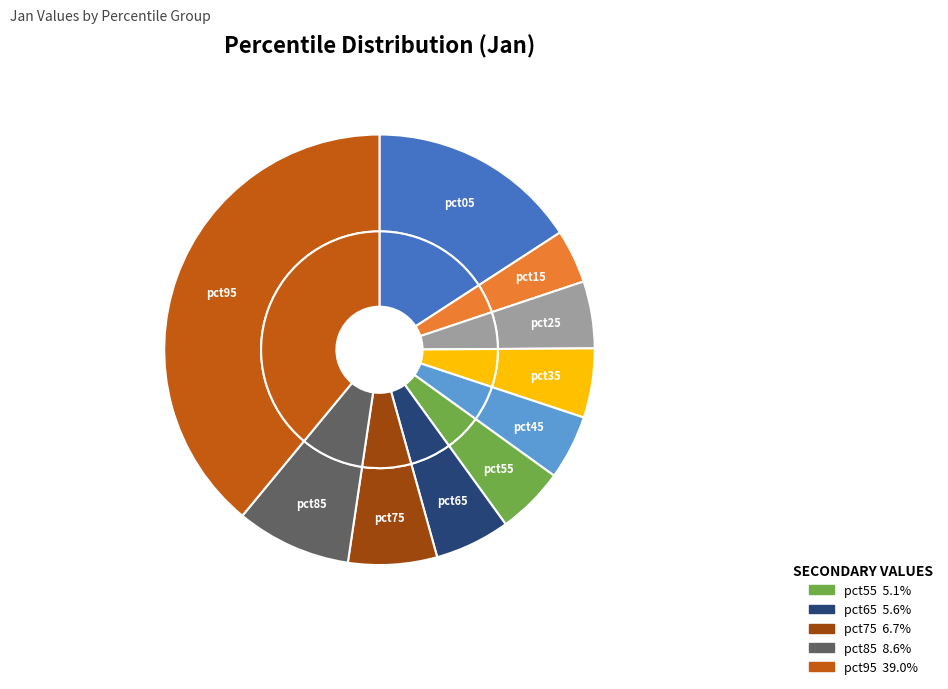

Which has a higher value, pct45 or pct55?

pct55